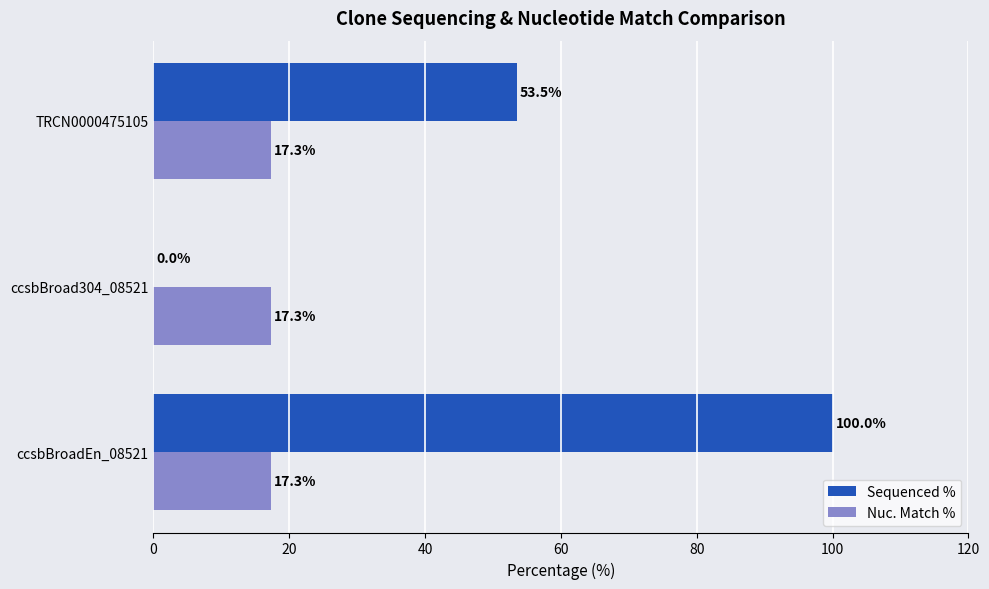

What is the sum of all Nuc. Match % values?

51.9